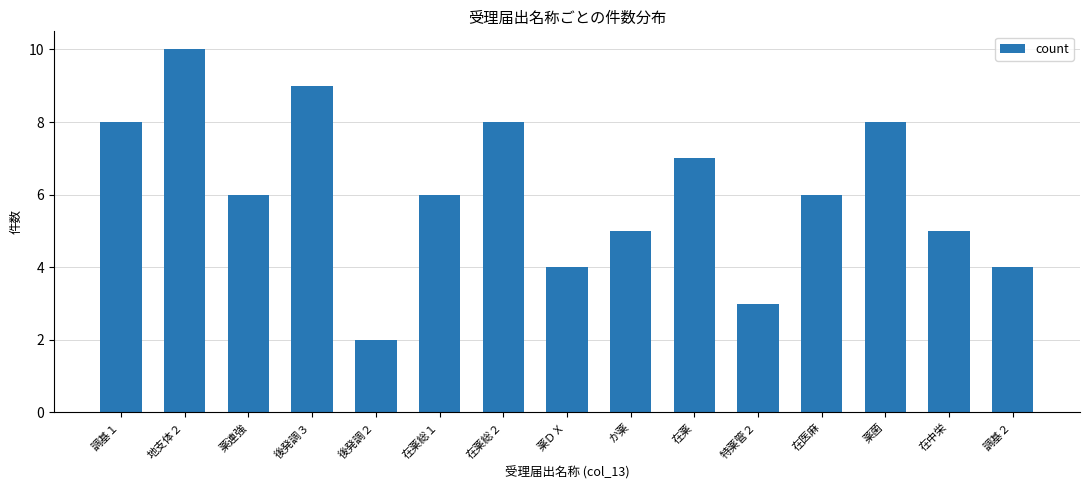

What is the approximate value at 在医麻?

6